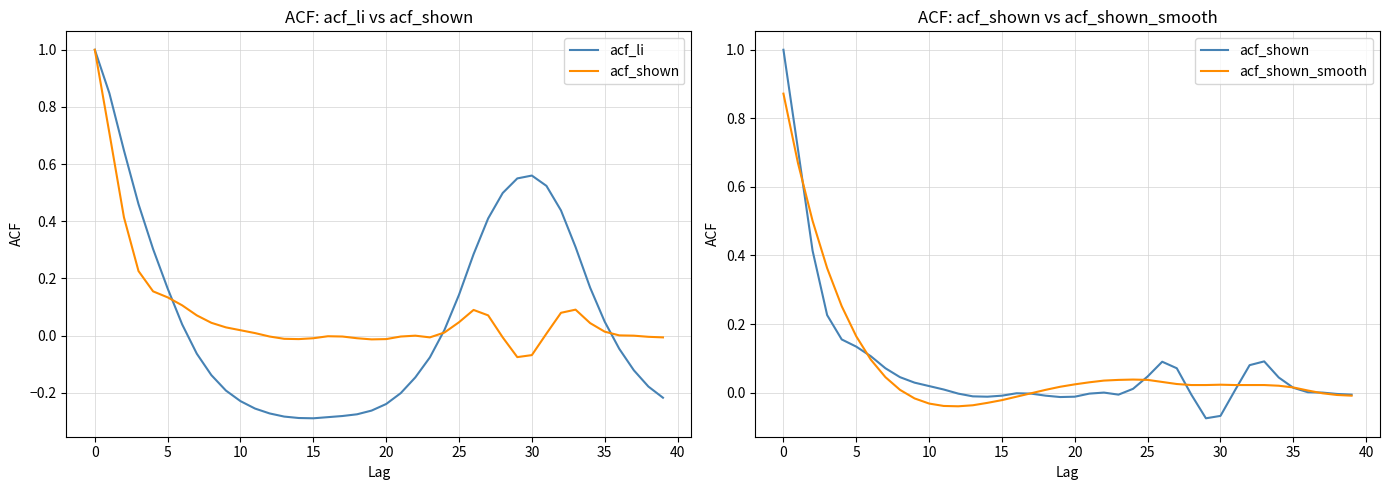

At how many categories does at least one series exceed 0?

31